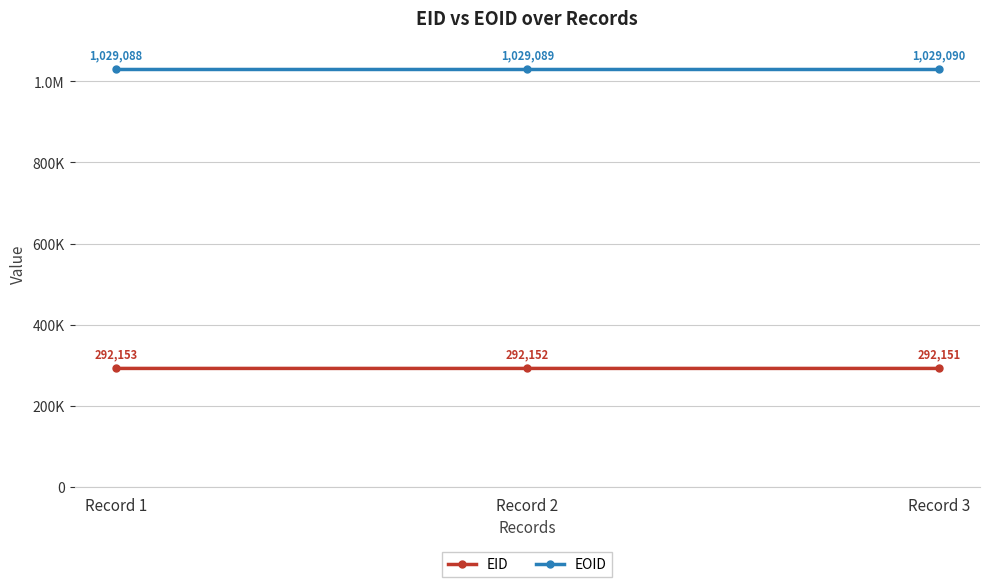

What is the minimum value for EID?

292151